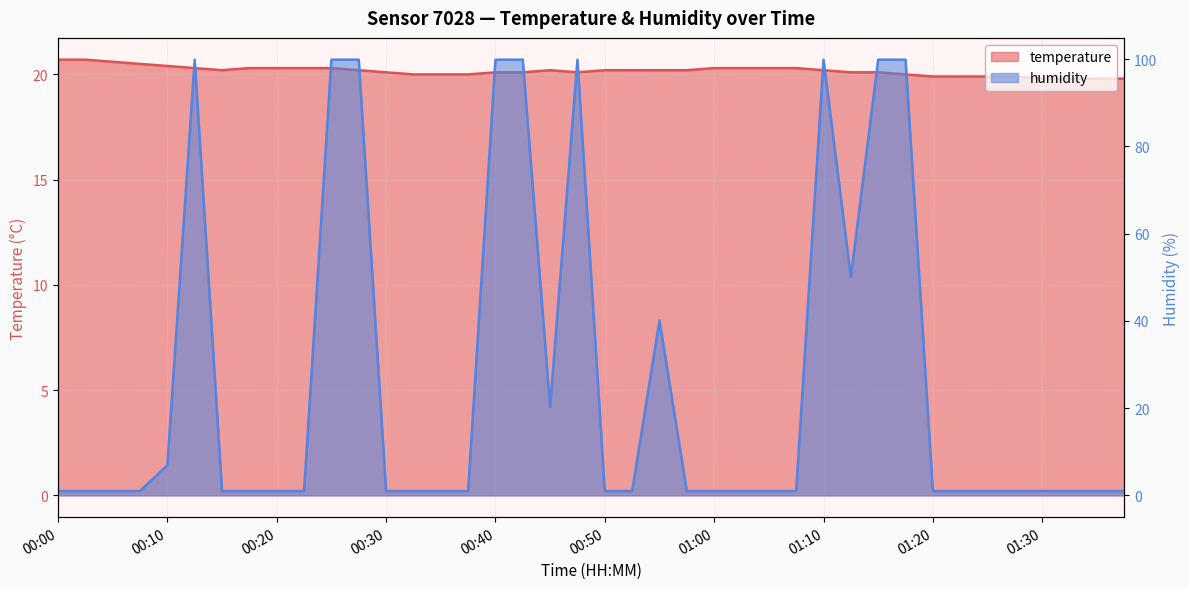

What is the value of the humidity point at the 34th from the left?

1.0